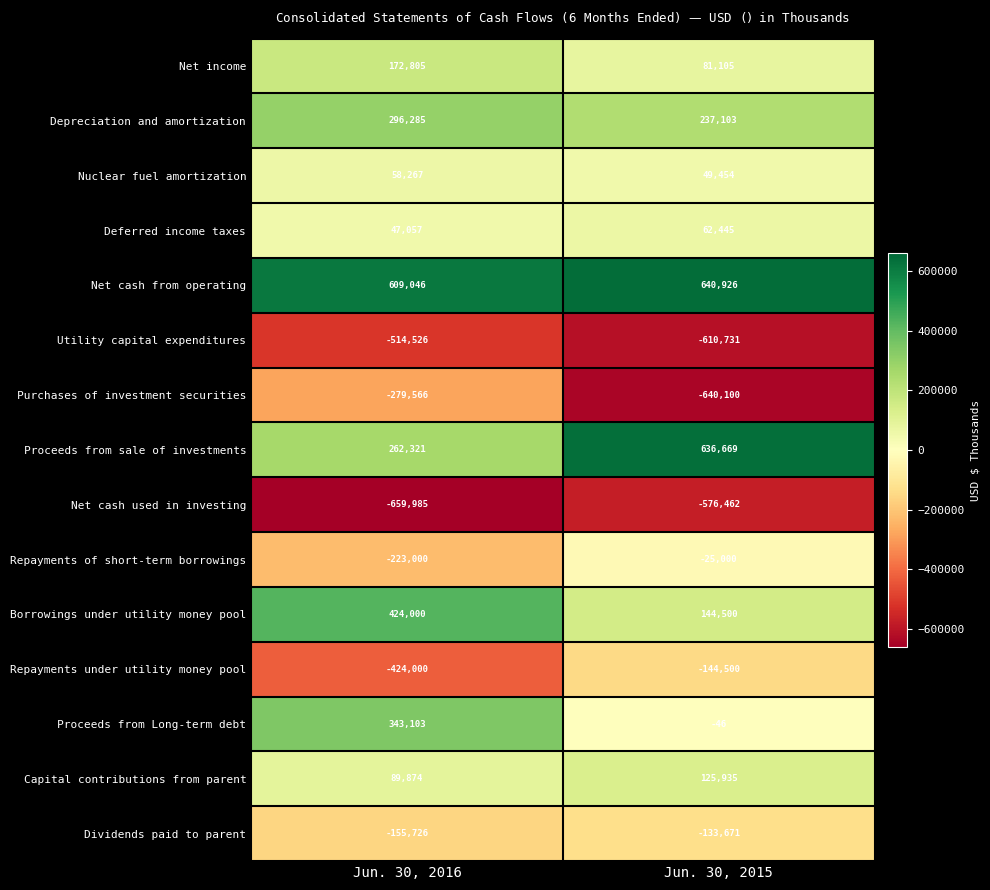

Reading left to right, extract all data points from this chart.

Net income: Jun. 30, 2016=172805	Jun. 30, 2015=81105
Depreciation and amortization: Jun. 30, 2016=296285	Jun. 30, 2015=237103
Nuclear fuel amortization: Jun. 30, 2016=58267	Jun. 30, 2015=49454
Deferred income taxes: Jun. 30, 2016=47057	Jun. 30, 2015=62445
Net cash from operating: Jun. 30, 2016=609046	Jun. 30, 2015=640926
Utility capital expenditures: Jun. 30, 2016=-514526	Jun. 30, 2015=-610731
Purchases of investment securities: Jun. 30, 2016=-279566	Jun. 30, 2015=-640100
Proceeds from sale of investments: Jun. 30, 2016=262321	Jun. 30, 2015=636669
Net cash used in investing: Jun. 30, 2016=-659985	Jun. 30, 2015=-576462
Repayments of short-term borrowings: Jun. 30, 2016=-223000	Jun. 30, 2015=-25000
Borrowings under utility money pool: Jun. 30, 2016=424000	Jun. 30, 2015=144500
Repayments under utility money pool: Jun. 30, 2016=-424000	Jun. 30, 2015=-144500
Proceeds from Long-term debt: Jun. 30, 2016=343103	Jun. 30, 2015=-46
Capital contributions from parent: Jun. 30, 2016=89874	Jun. 30, 2015=125935
Dividends paid to parent: Jun. 30, 2016=-155726	Jun. 30, 2015=-133671